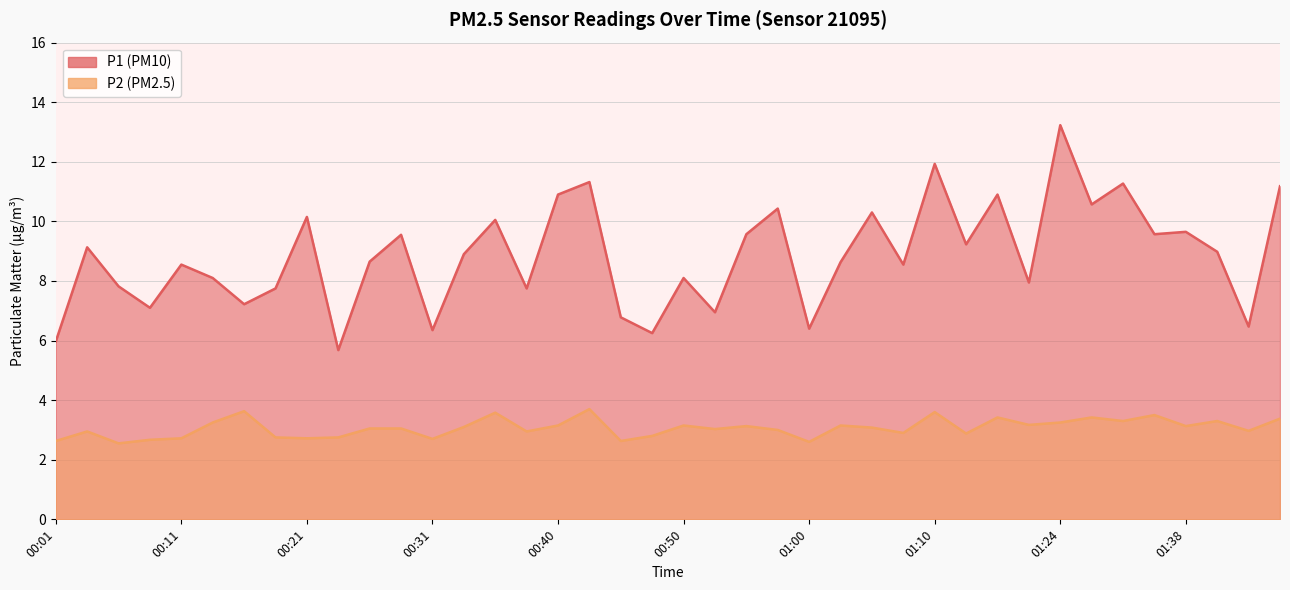

Which category has the highest value in the P1 series?

01:24